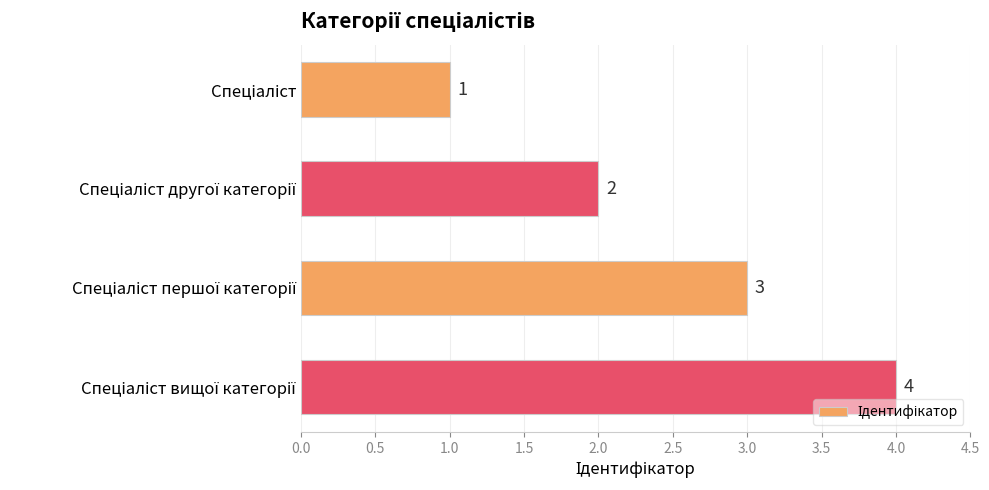

How many distinct data groups are displayed?

1